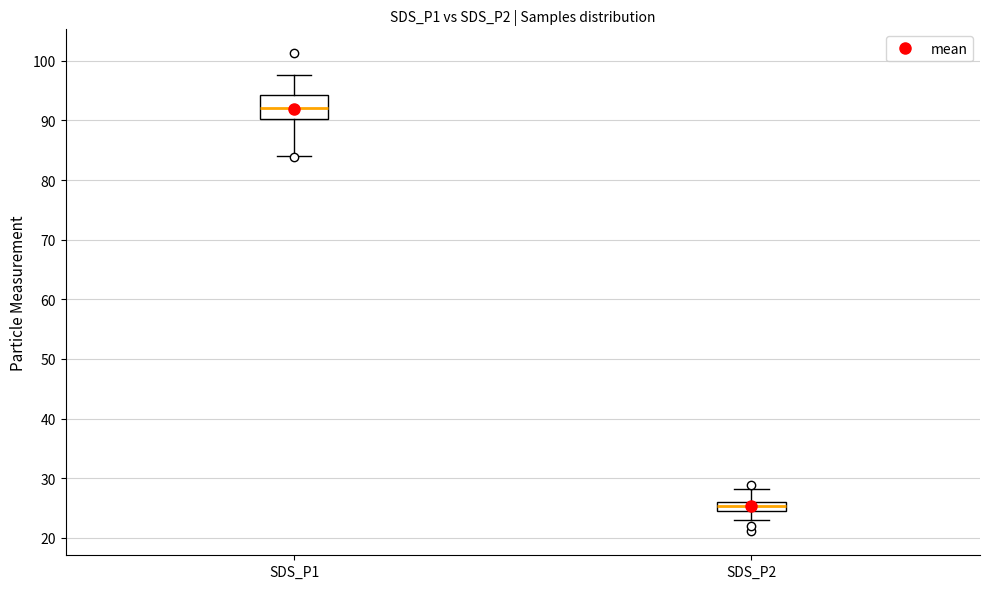

Reading left to right, read every box against the y-axis: the position of its median line, the range the box covers, and the ends of its whiskers. The values are not printed on the chart, so give them approximately, as read against the axis.

SDS_P1: median 92, box 90 to 94, whiskers 84 to 98
SDS_P2: median 25, box 24 to 26, whiskers 23 to 28